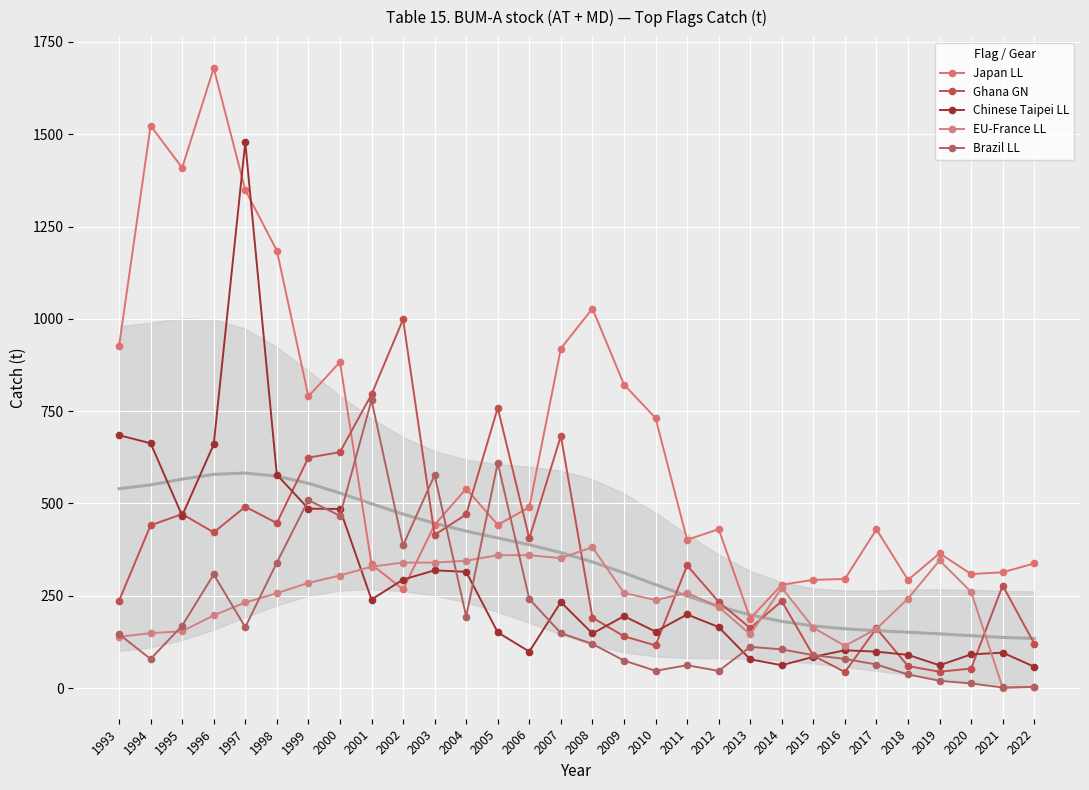

Reading right to left, what are all the values shown in this chart?

Japan LL: 337.7	313.7	308.8	365.1	292.9	429.9	295.6	293.2	280.1	188.6	430.4	401.7	731.4	822.2	1027.9	919.6	489.8	442.2	540.0	442.3	267.3	335.0	883.0	790.0	1185.0	1349.0	1679.0	1409.0	1523.0	926.0
Ghana GN: 120.8	277.8	53.1	44.4	59.7	162.0	43.7	87.9	235.6	162.6	233.9	332.1	115.7	140.5	190.9	683.0	405.2	759.0	470.4	414.9	998.5	795.2	639.0	624.2	447.0	491.3	421.7	471.4	440.9	236.5
Chinese Taipei LL: 58.0	96.1	91.4	61.8	90.1	98.8	102.4	84.8	62.0	78.0	165.4	199.4	153.0	195.0	148.0	233.0	99.0	151.0	315.0	319.0	294.0	240.0	485.0	486.0	578.0	1478.0	660.0	467.0	663.0	685.0
EU-France LL: 3.4	1.1	260.5	345.7	242.6	160.5	114.3	163.6	272.0	145.3	220.4	257.6	238.7	257.7	381.7	352.0	360.0	360.0	345.0	340.0	340.0	329.0	305.0	285.0	257.0	232.0	197.0	154.0	149.0	139.0
Brazil LL: 3.0	1.9	12.7	19.9	37.0	64.0	79.2	89.2	105.0	111.8	46.6	62.0	47.0	74.7	119.7	148.9	241.4	609.8	194.0	577.0	386.6	780.0	466.8	509.0	340.1	165.0	308.0	169.0	79.0	146.0